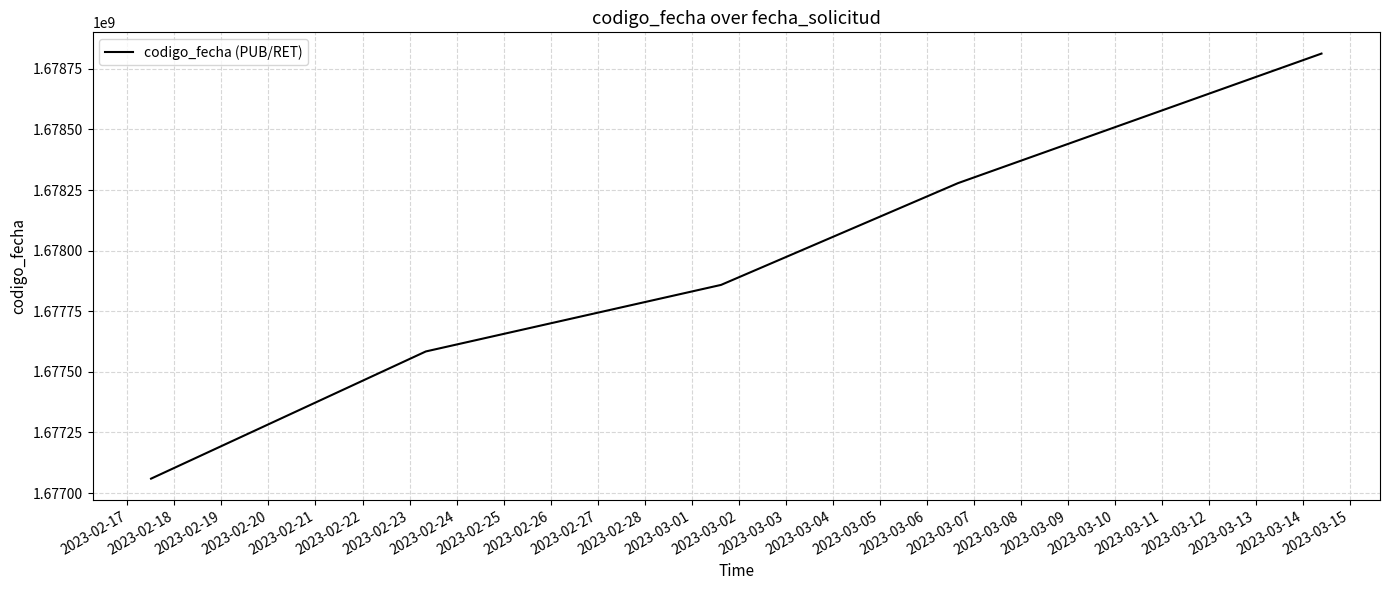

What is the minimum value shown in the chart?

1677059414